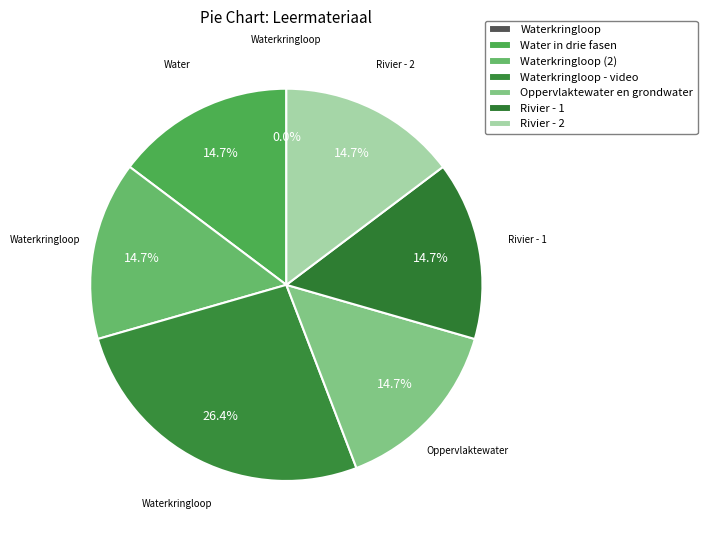

What percentage do Oppervlaktewater en grondwater and Waterkringloop together represent?

14.7%